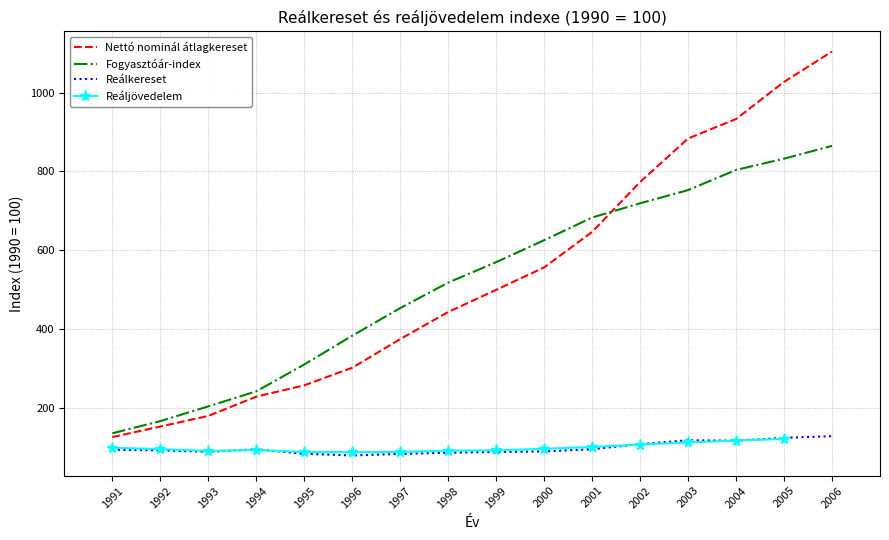

Count the number of categories in the chart.

16